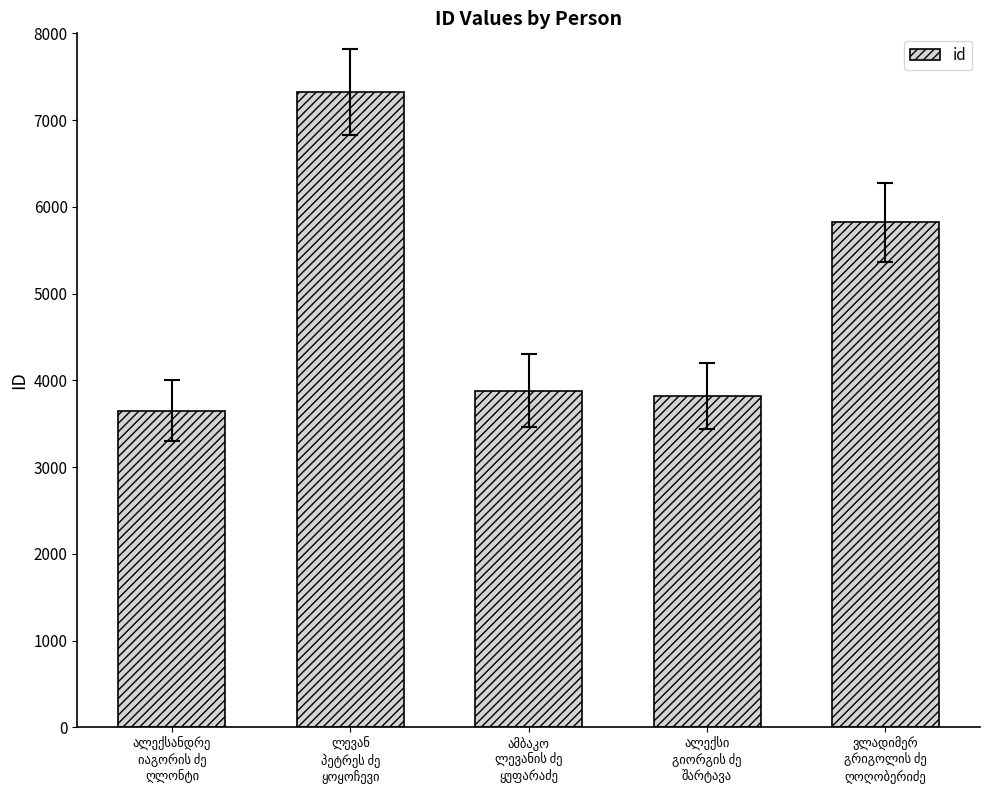

What is the sum of all values?

24495